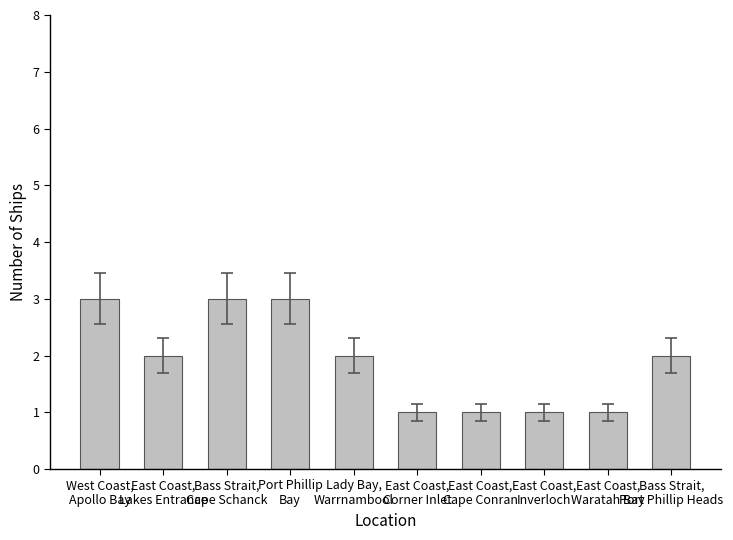

True or false: the data shows 3 at Bass Strait,
Port Phillip Heads.

False